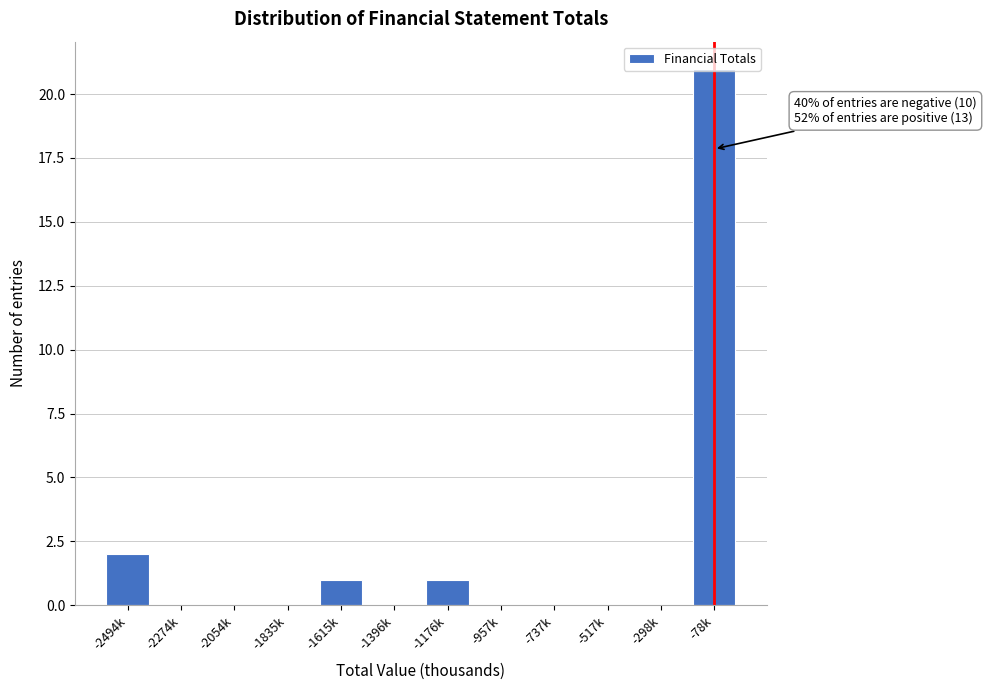

Which label corresponds to the largest value in the chart?

-78k